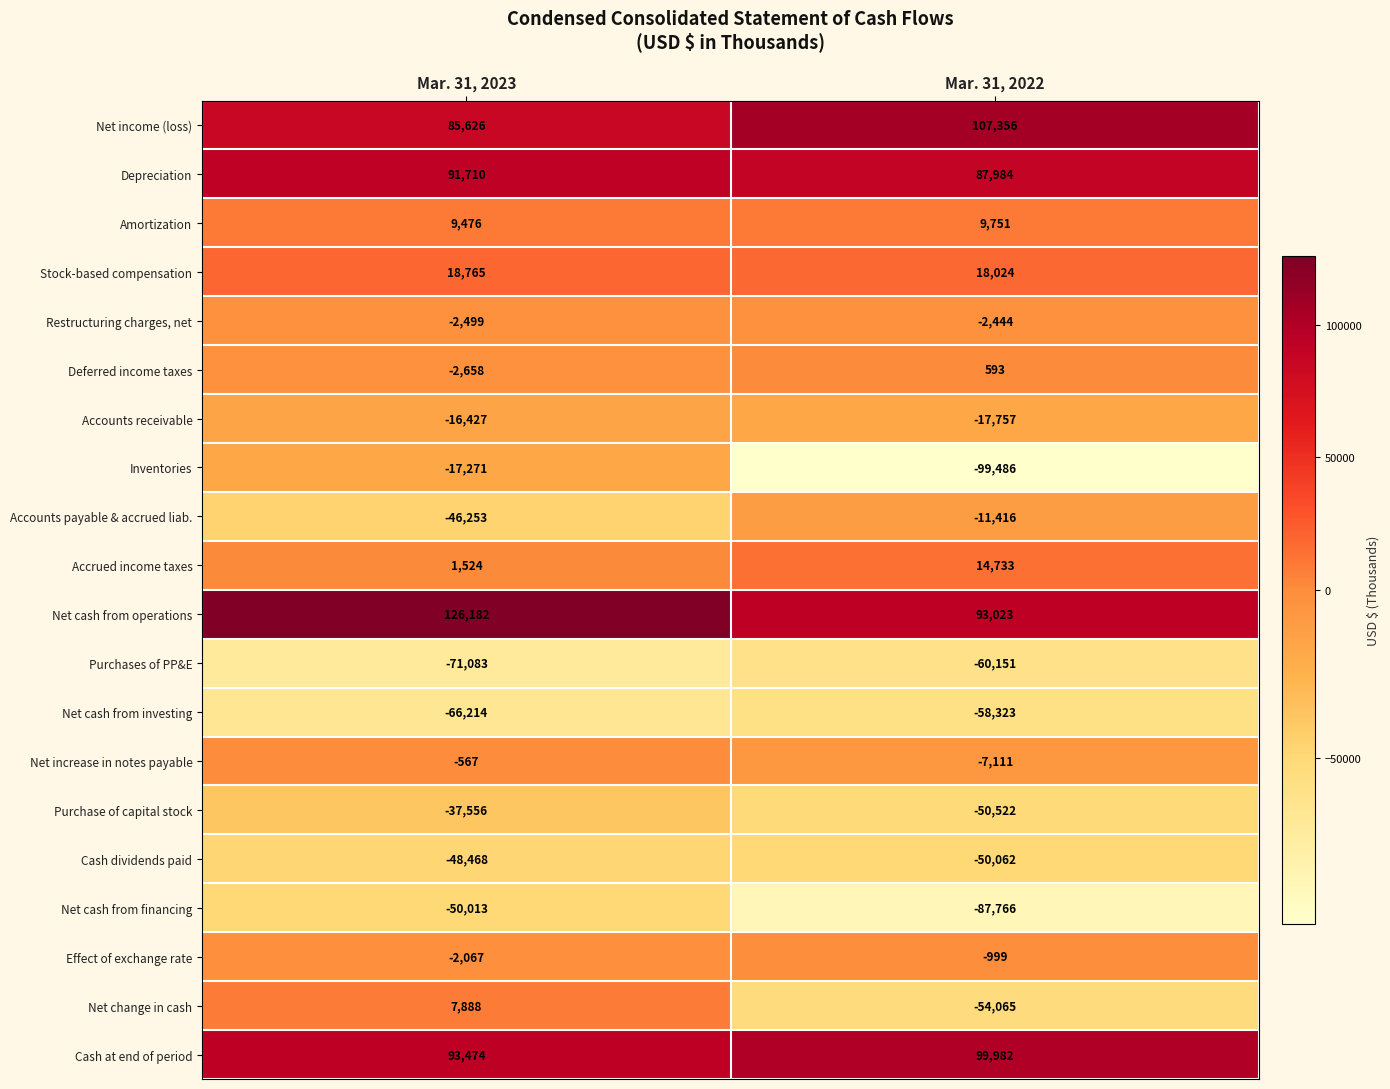

At which label is Net cash from investing closest to -62268?

Mar. 31, 2022